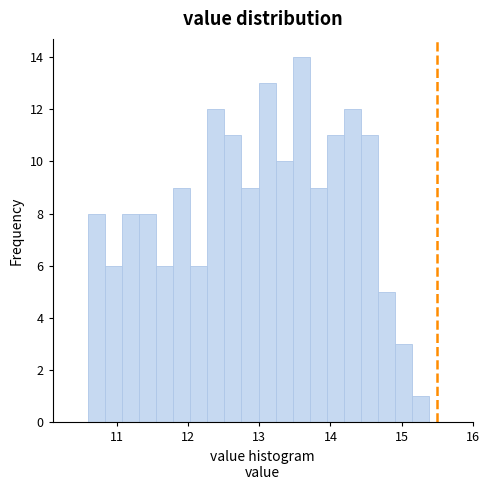

Around what value on the x-axis is the tallest bar? Give the approximate position of its centre, as read against the axis.

13.6